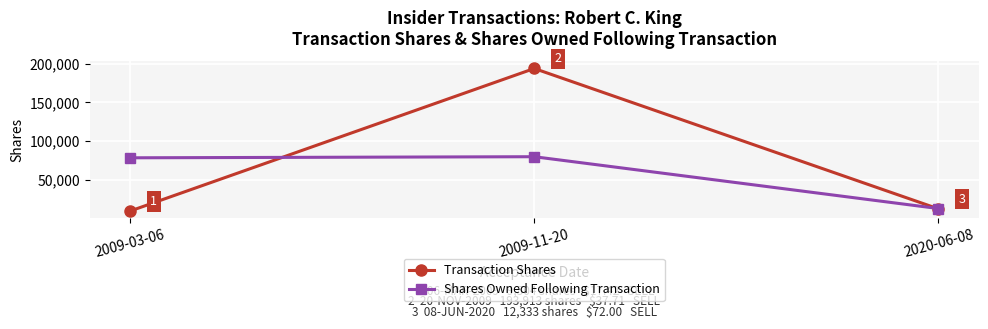

What is the label of the 3rd point from the left?

2020-06-08